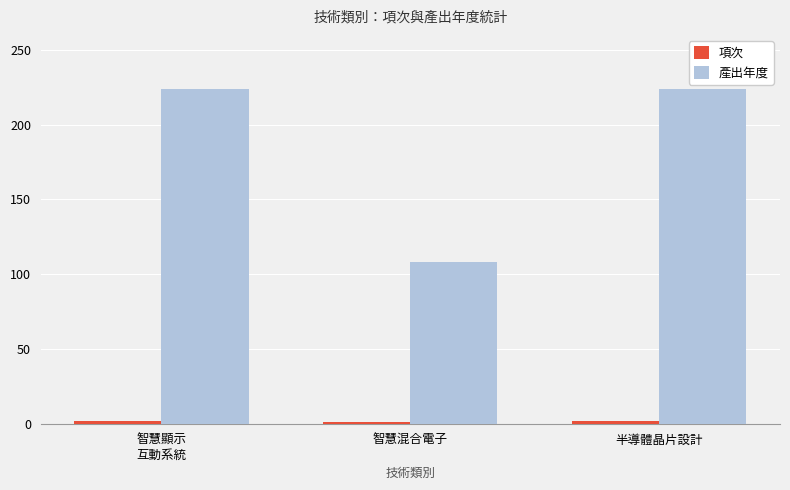

Which series has the largest total across all categories?

產出年度